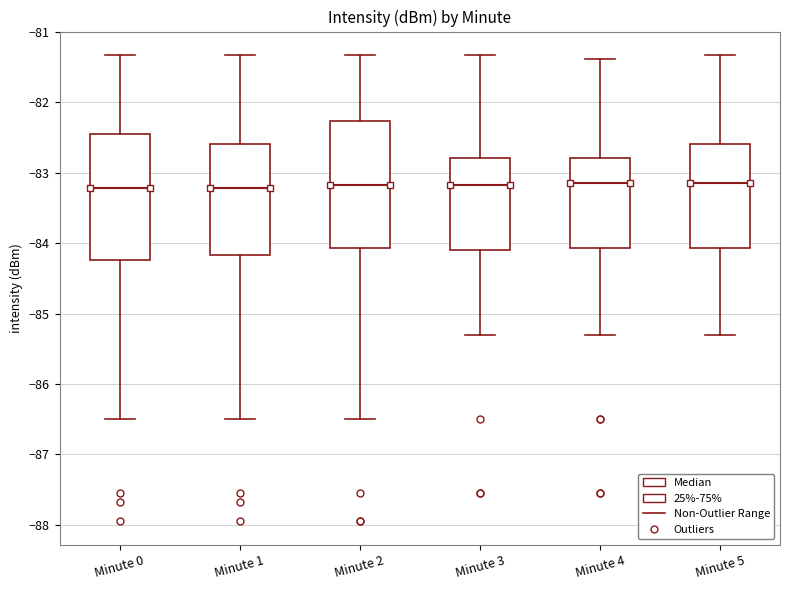

Reading left to right, read every box against the y-axis: the position of its median line, the range the box covers, and the ends of its whiskers. The values are not printed on the chart, so give them approximately, as read against the axis.

Minute 0: median -83.2, box -84.2 to -82.5, whiskers -86.5 to -81.3
Minute 1: median -83.2, box -84.2 to -82.6, whiskers -86.5 to -81.3
Minute 2: median -83.2, box -84.1 to -82.3, whiskers -86.5 to -81.3
Minute 3: median -83.2, box -84.1 to -82.8, whiskers -85.3 to -81.3
Minute 4: median -83.1, box -84.1 to -82.8, whiskers -85.3 to -81.4
Minute 5: median -83.1, box -84.1 to -82.6, whiskers -85.3 to -81.3